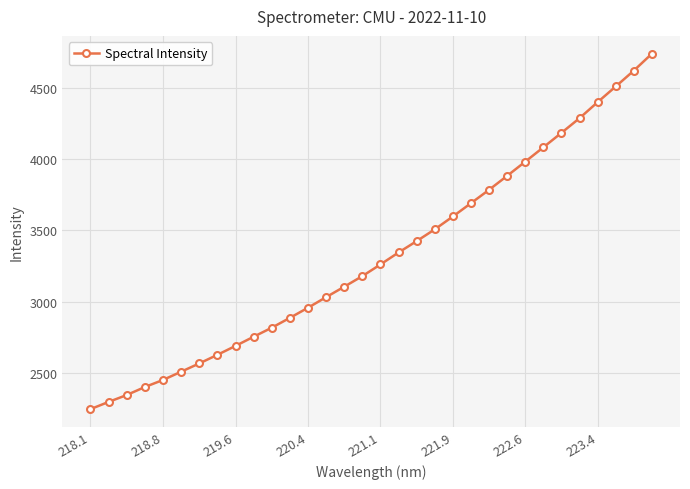

Reading right to left, extract all data points from this chart.

4740.3	4621.5	4510.2	4400.4	4288.0	4184.9	4083.3	3982.8	3883.3	3785.2	3691.4	3598.0	3507.8	3425.2	3345.4	3261.4	3179.7	3105.2	3032.1	2957.7	2886.8	2817.6	2754.4	2690.0	2627.4	2566.9	2509.0	2451.1	2401.7	2345.6	2297.1	2246.6